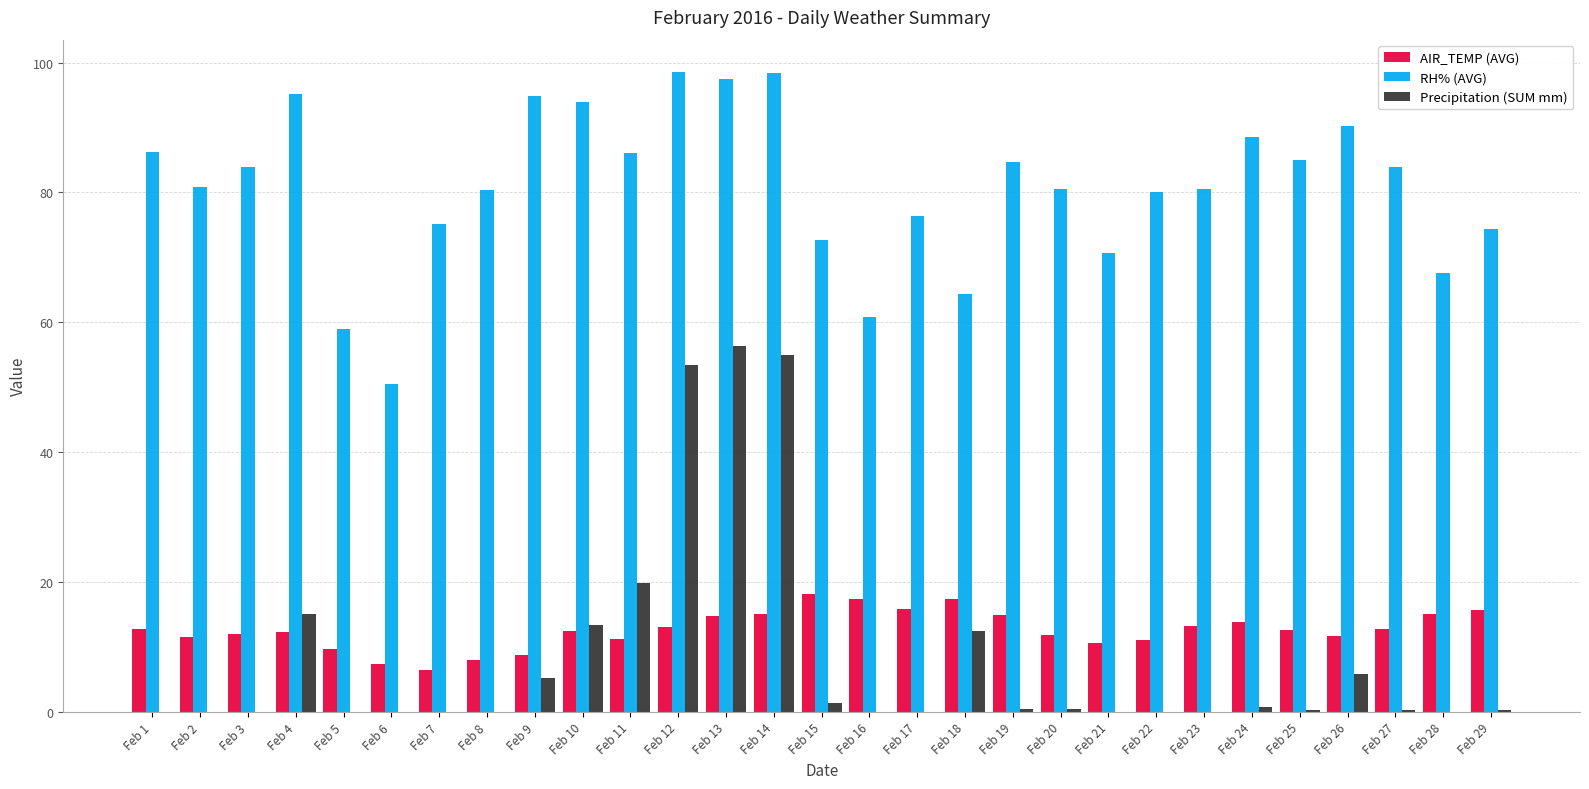

Is the value of AIR_TEMP (AVG) at Feb 17 greater than the value of RH% (AVG) at Feb 5?

No